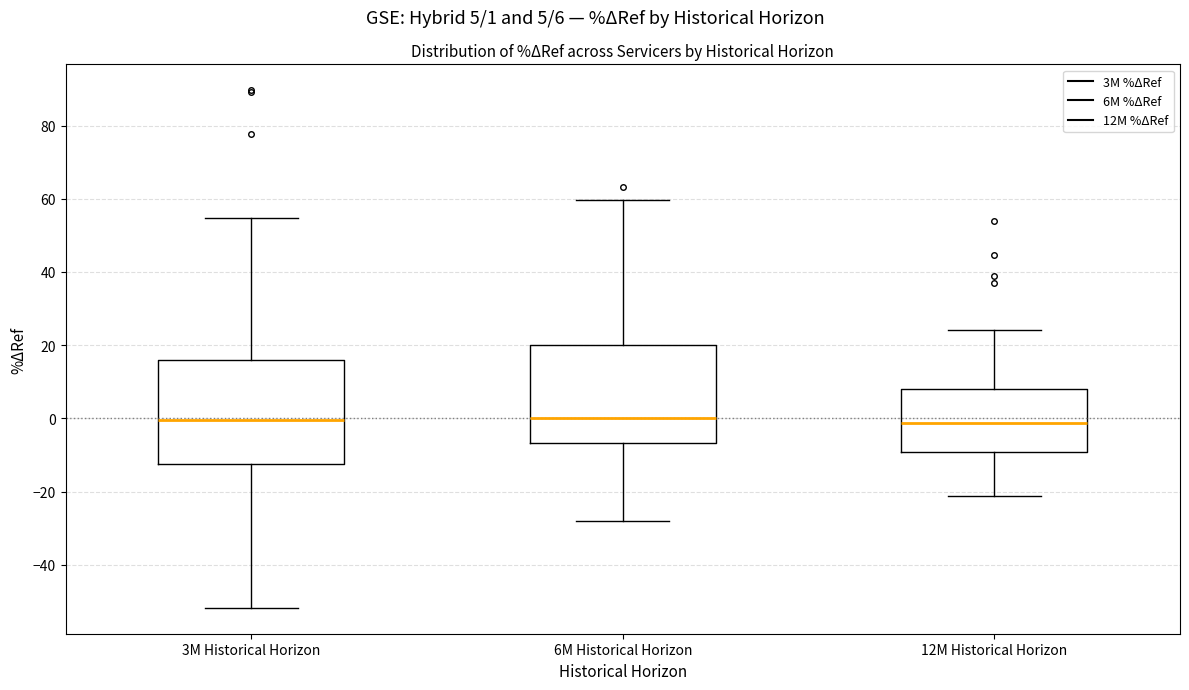

Where is the lower edge of the box for 12M Historical Horizon on the y-axis? The values are not printed on the chart, so give them approximately, as read against the axis.

-10